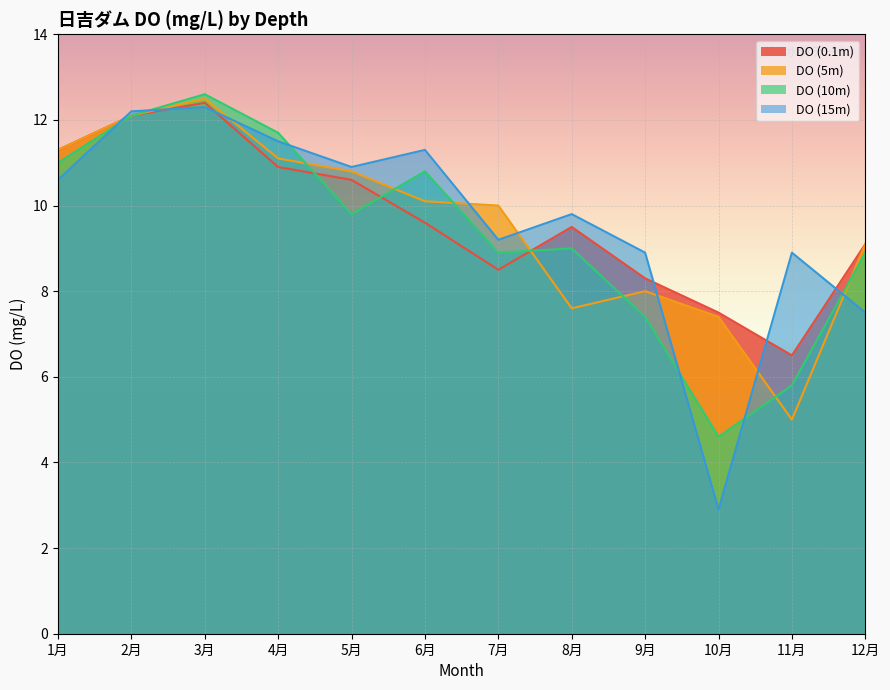

At which label does DO (10m) reach its peak?

3月